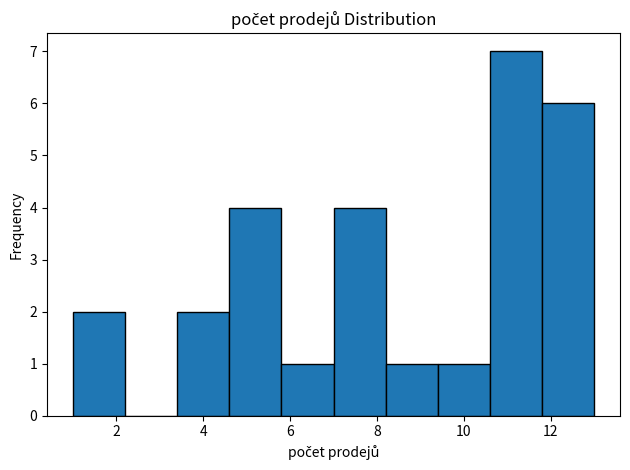

Which range on the x-axis has the tallest bar?

10.6 to 11.8